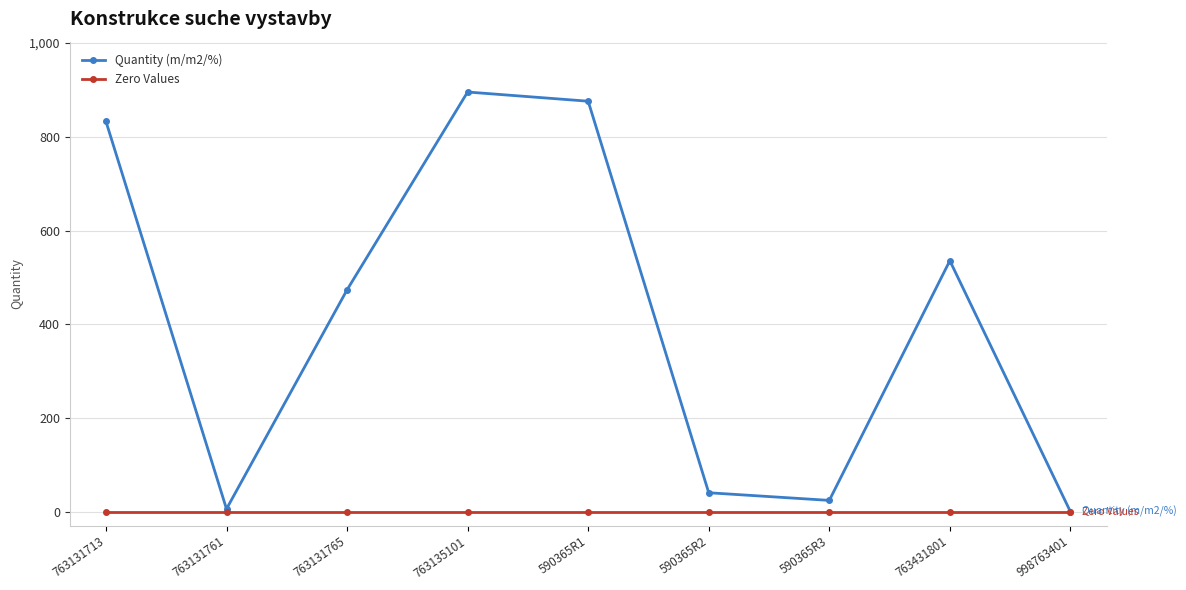

What is the total value across all series at 763131713?

832.8